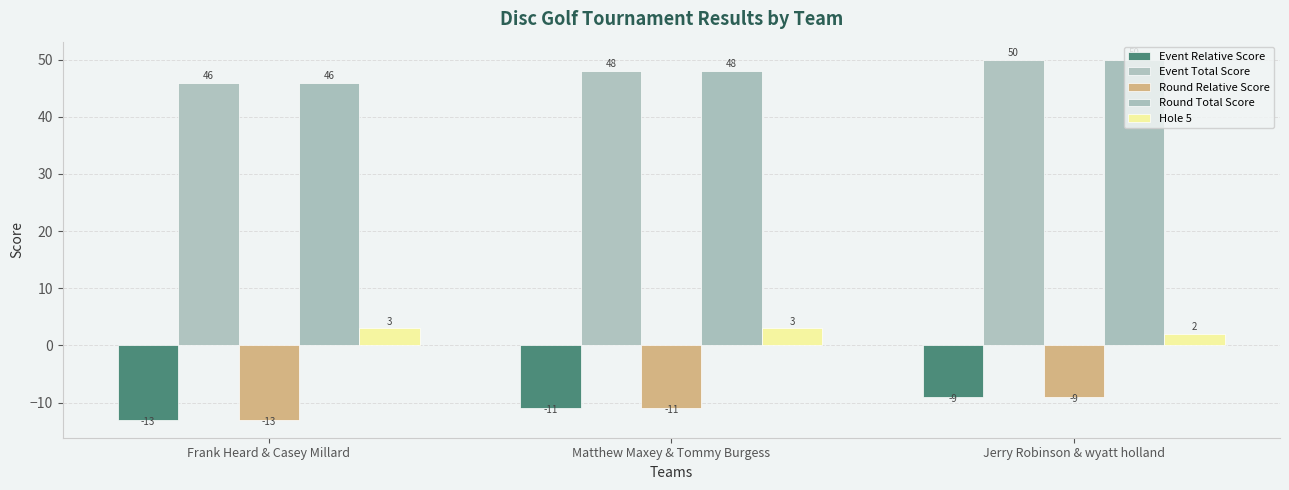

What is the minimum value shown in the chart?

-13